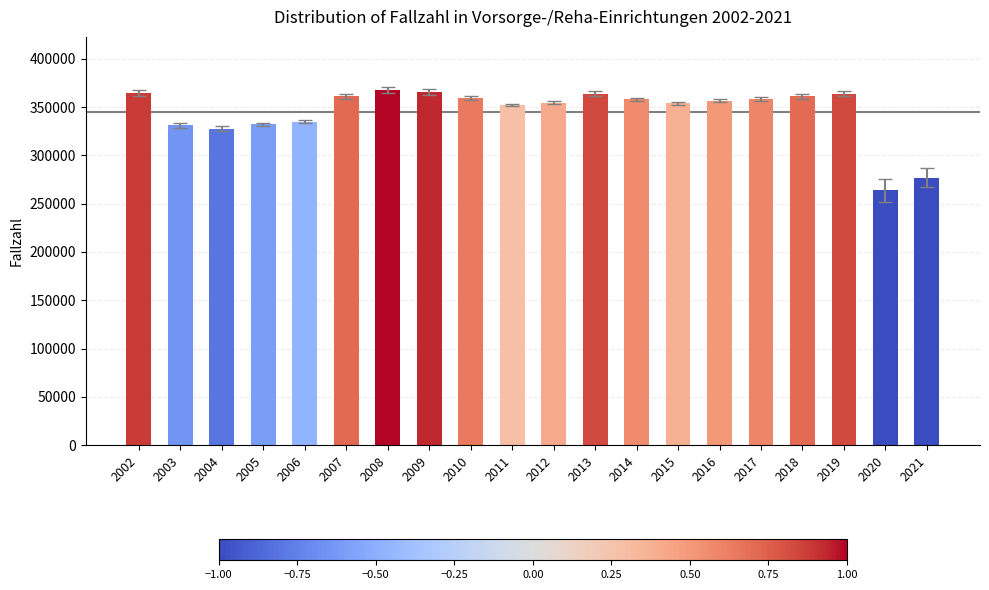

Is it true that the value at 2015 is 543653?

False